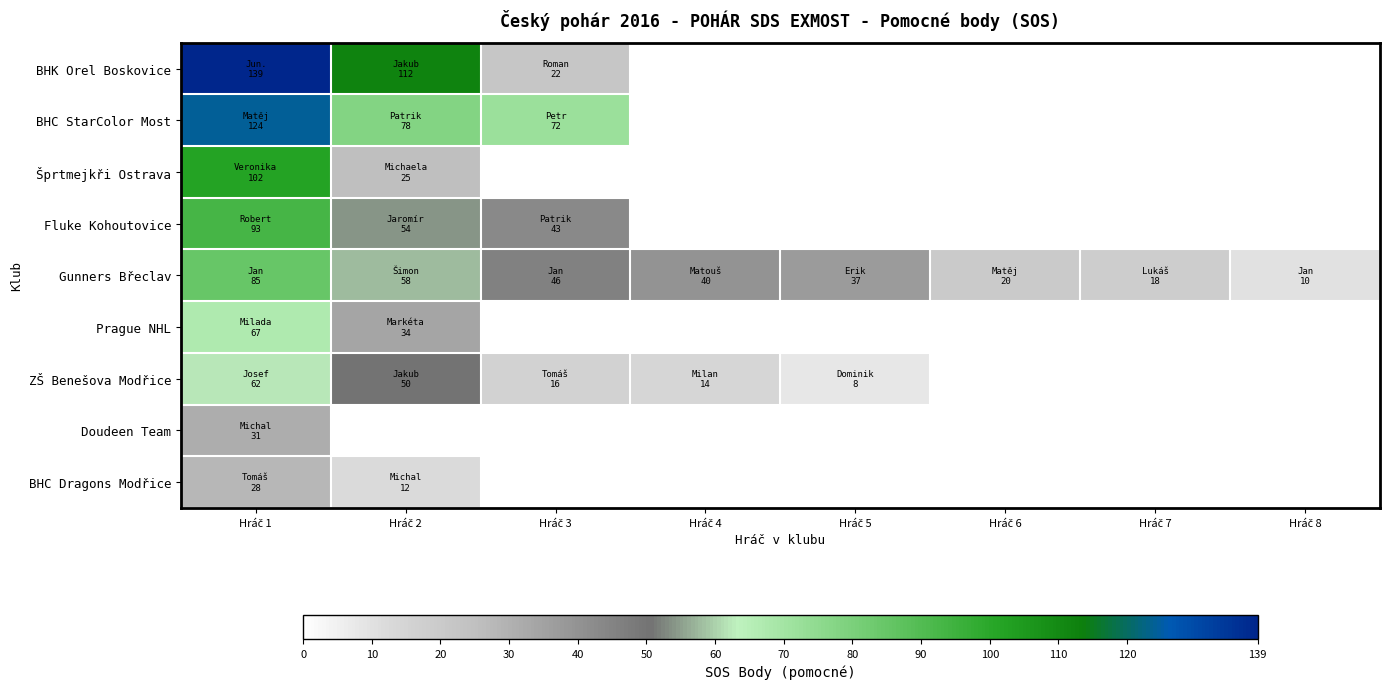

At which category is the sum across all series the highest?

Hráč 1